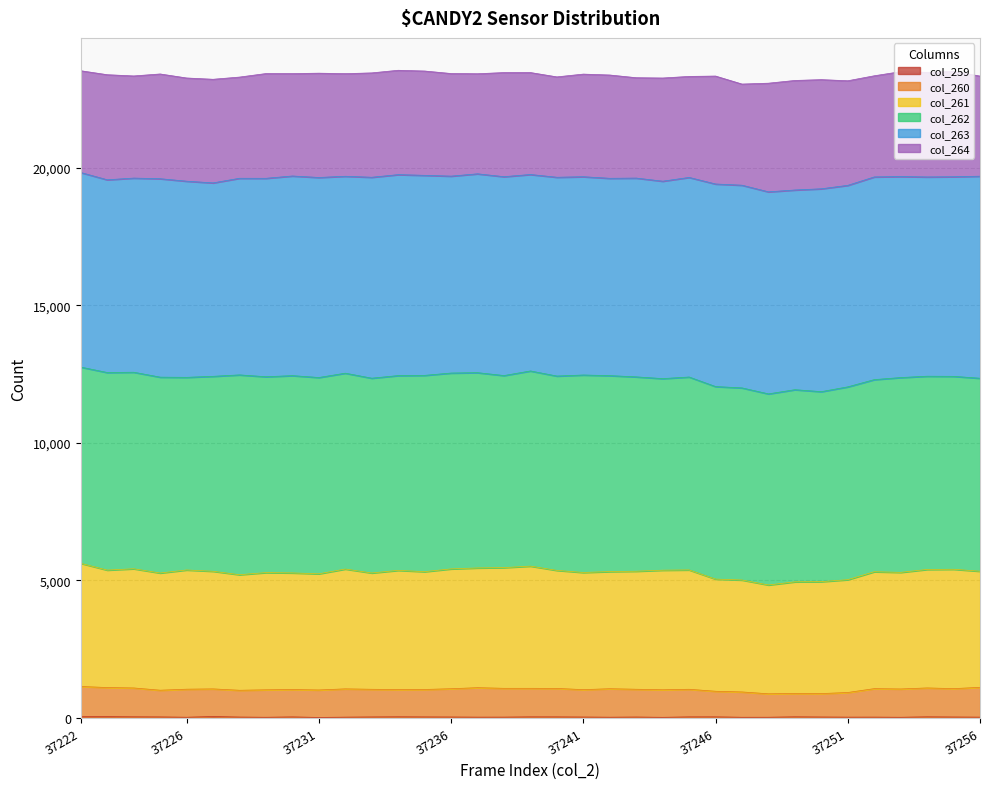

Where is the first local maximum for col_261?

37224